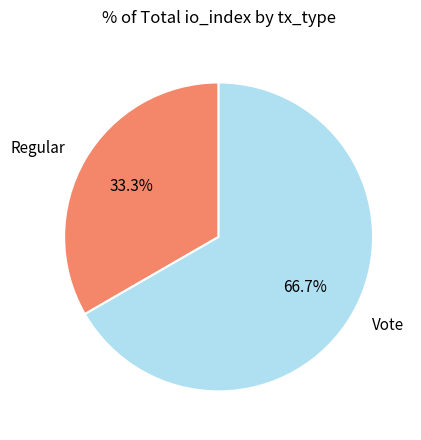

Which category has the smallest portion of the pie?

Regular